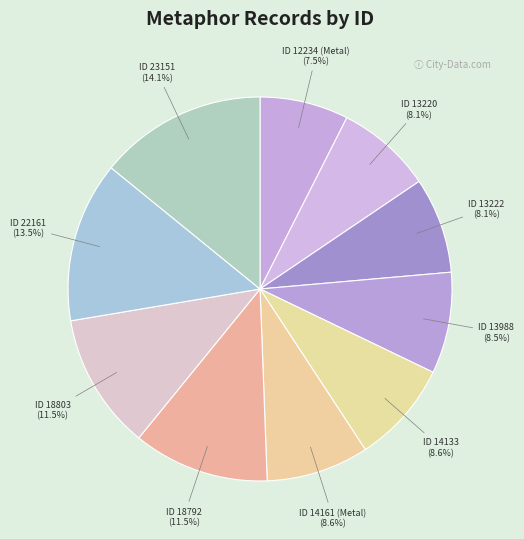

Combined, what portion of the pie is ID 12234 (Metal) and ID 14133?

16.1%